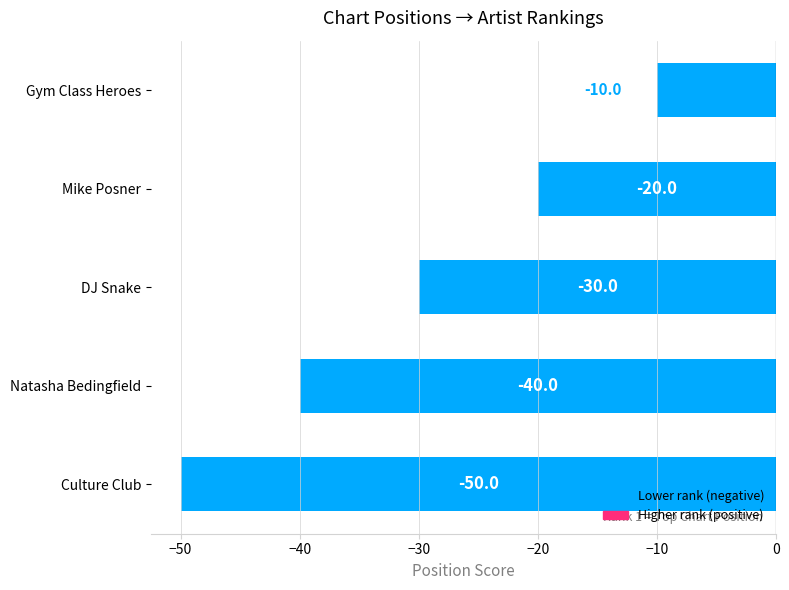

The value at Gym Class Heroes is -16. True or false?

False